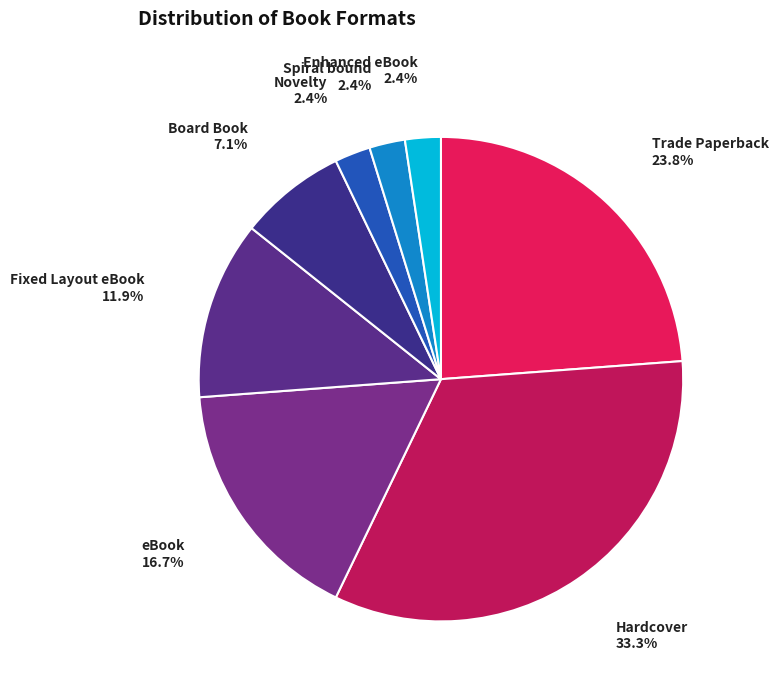

To the nearest percent, what is the difference between the largest and smallest slice percentages?

31%